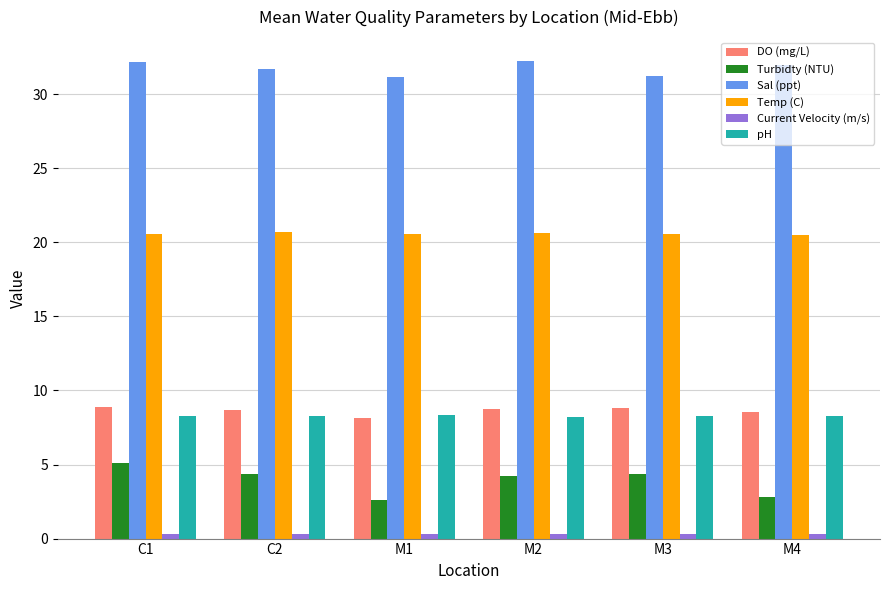

What is the minimum value for Sal (ppt)?

31.1